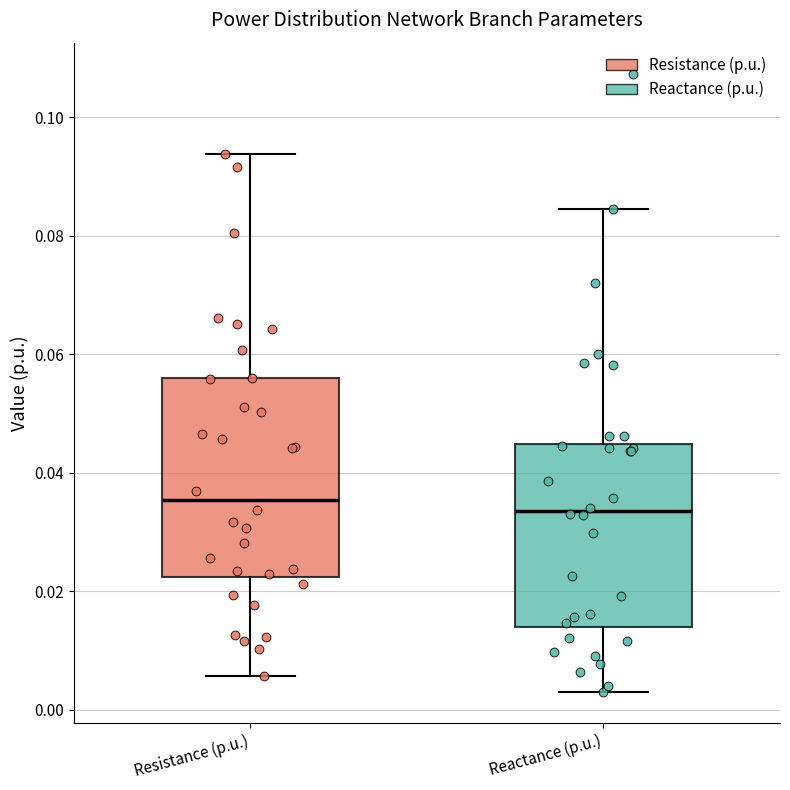

Reading left to right, transcribe this box plot: for each box, give where its median line is, the range the box spans, and where its two whiskers end, as read against the y-axis. The values are not printed on the chart, so give them approximately, as read against the axis.

Resistance (p.u.): median 0.036, box 0.022 to 0.056, whiskers 0.006 to 0.094
Reactance (p.u.): median 0.034, box 0.014 to 0.044, whiskers 0.002 to 0.084